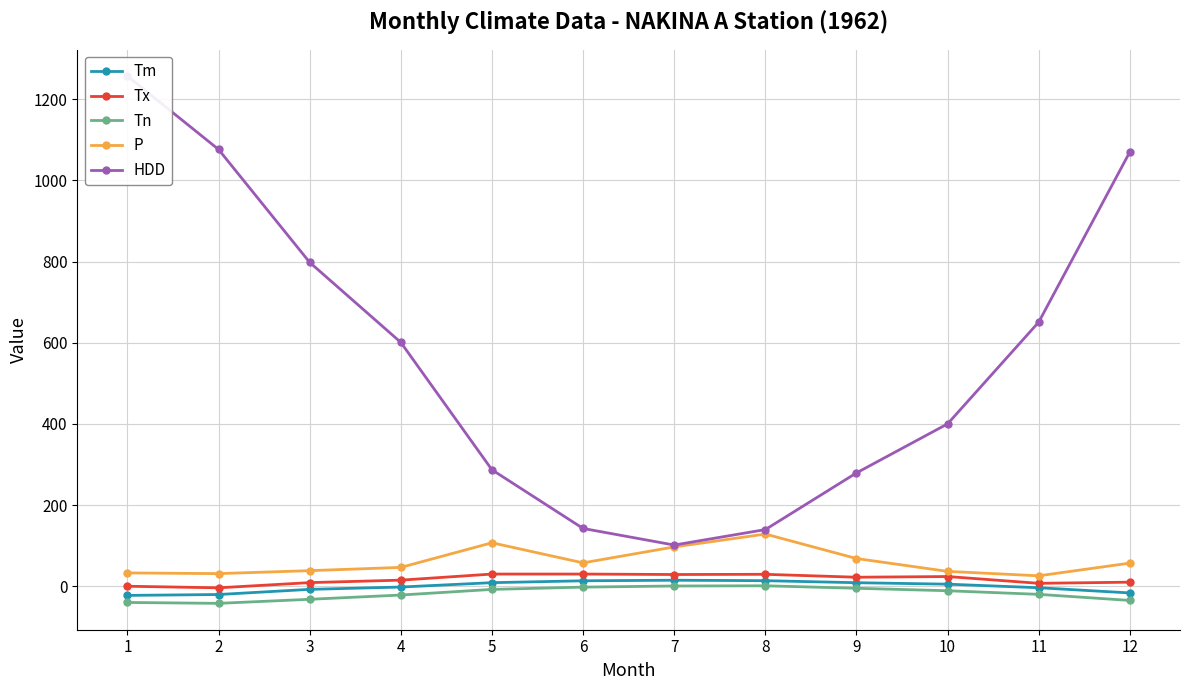

Which series has the largest total across all categories?

HDD